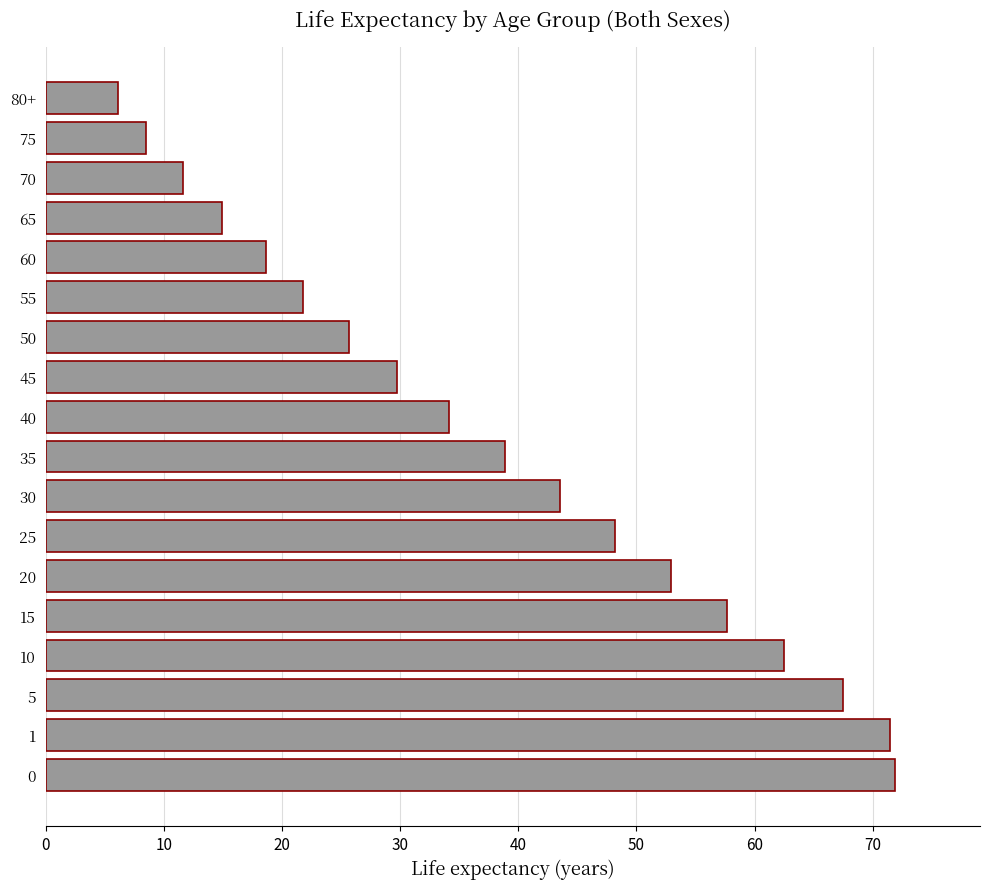

Between 35 and 50, which is larger?

35